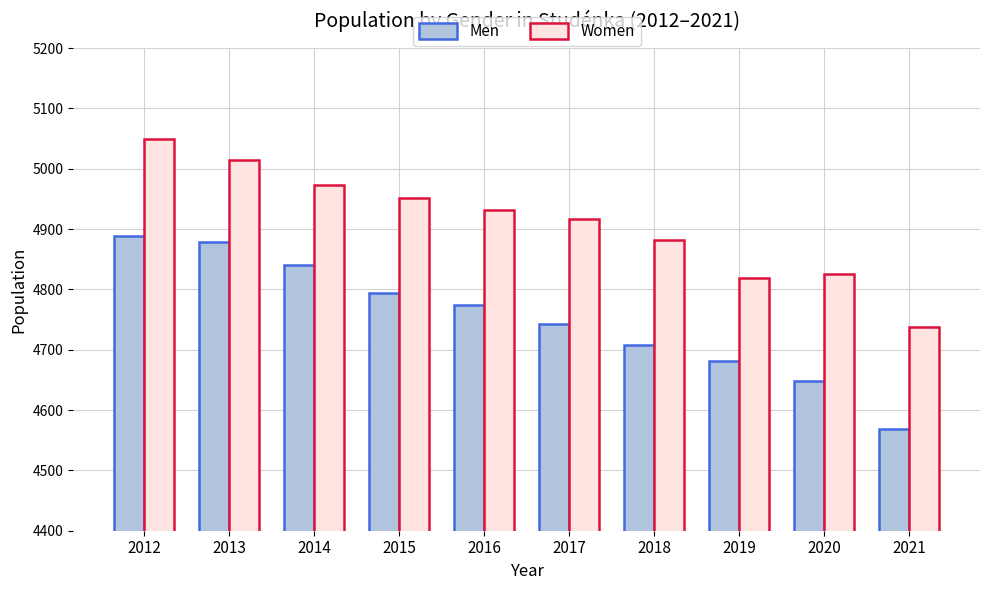

List the series in order of their overall mean, highest first.

Women, Men